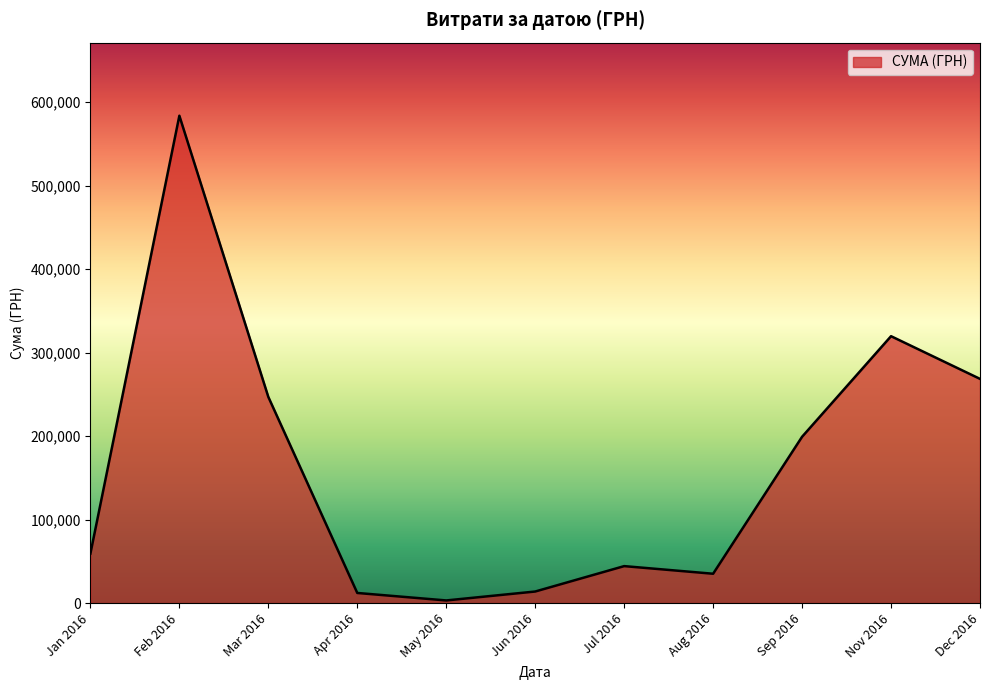

What is the change in value from Jan 2016 to Mar 2016?

+187618.1